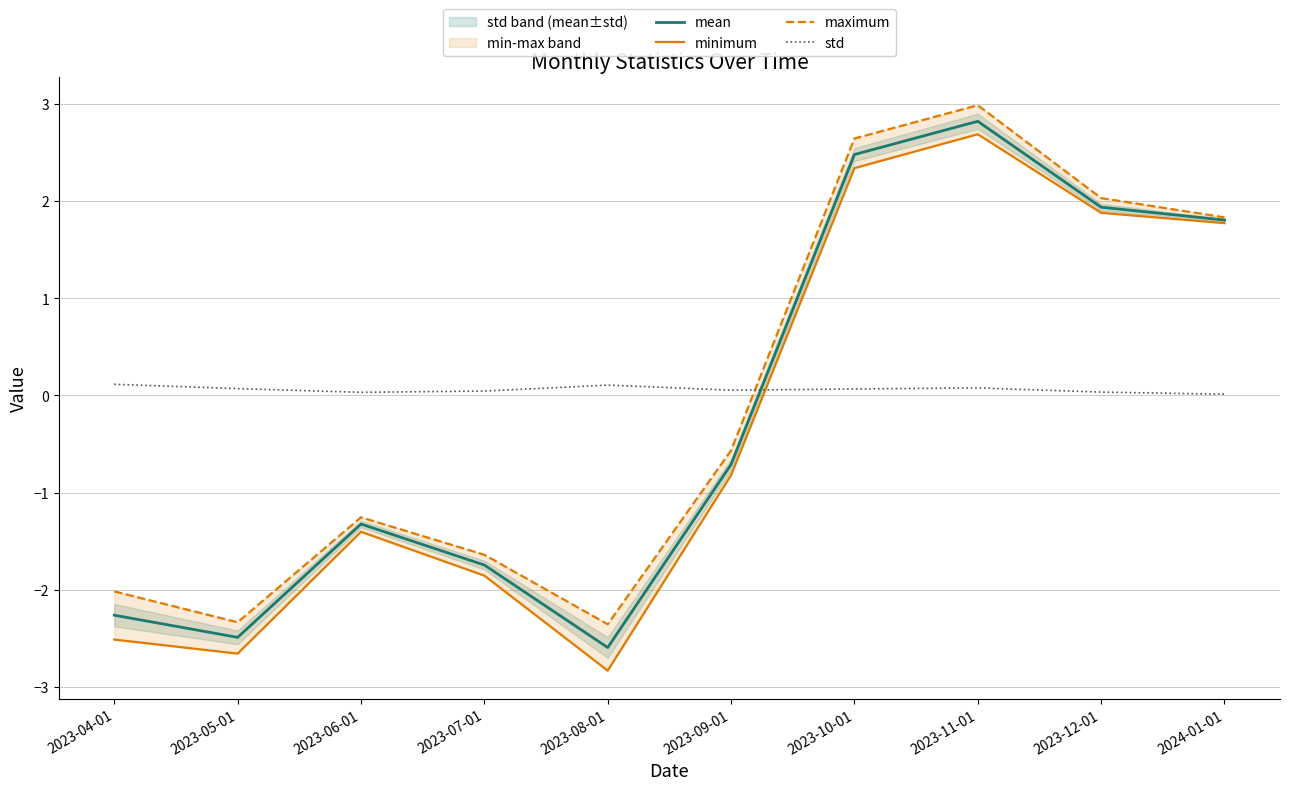

Rank the categories by minimum value from highest to lowest.

2023-11-01, 2023-10-01, 2023-12-01, 2024-01-01, 2023-09-01, 2023-06-01, 2023-07-01, 2023-04-01, 2023-05-01, 2023-08-01